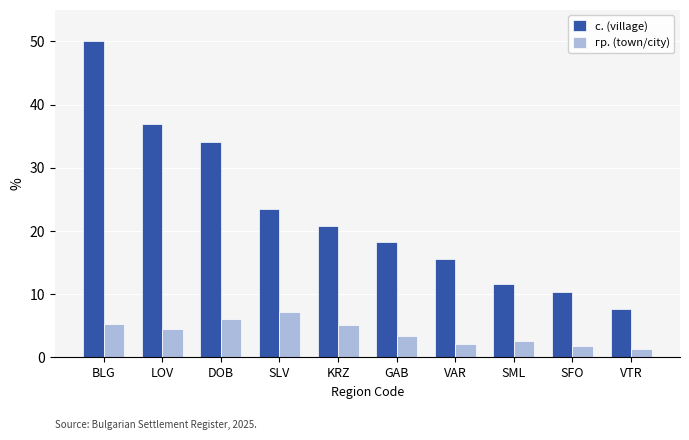

At which label is с. (village) closest to 28?

SLV